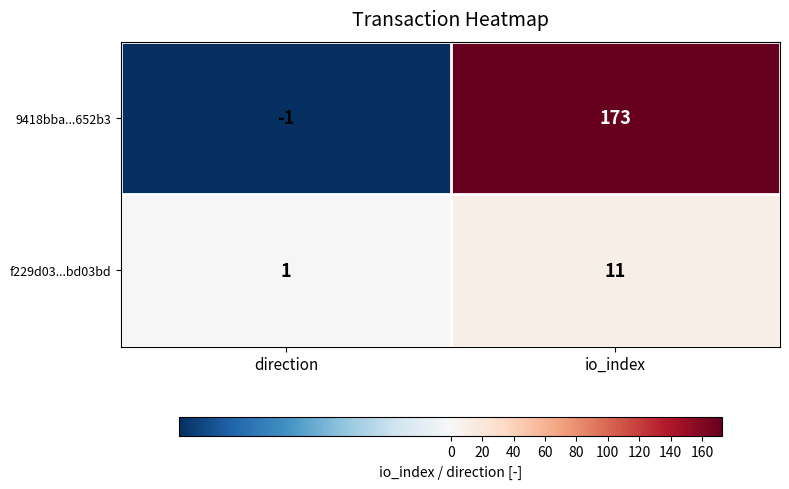

Is it true that f229d03...bd03bd equals 1 at direction?

True